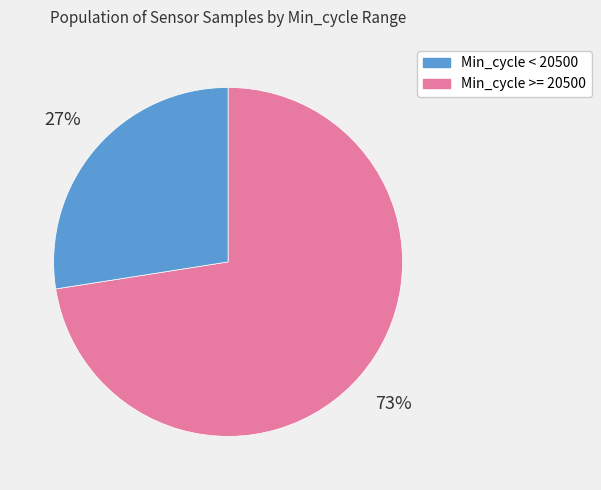

Which has a higher value, Min_cycle < 20500 or Min_cycle >= 20500?

Min_cycle < 20500